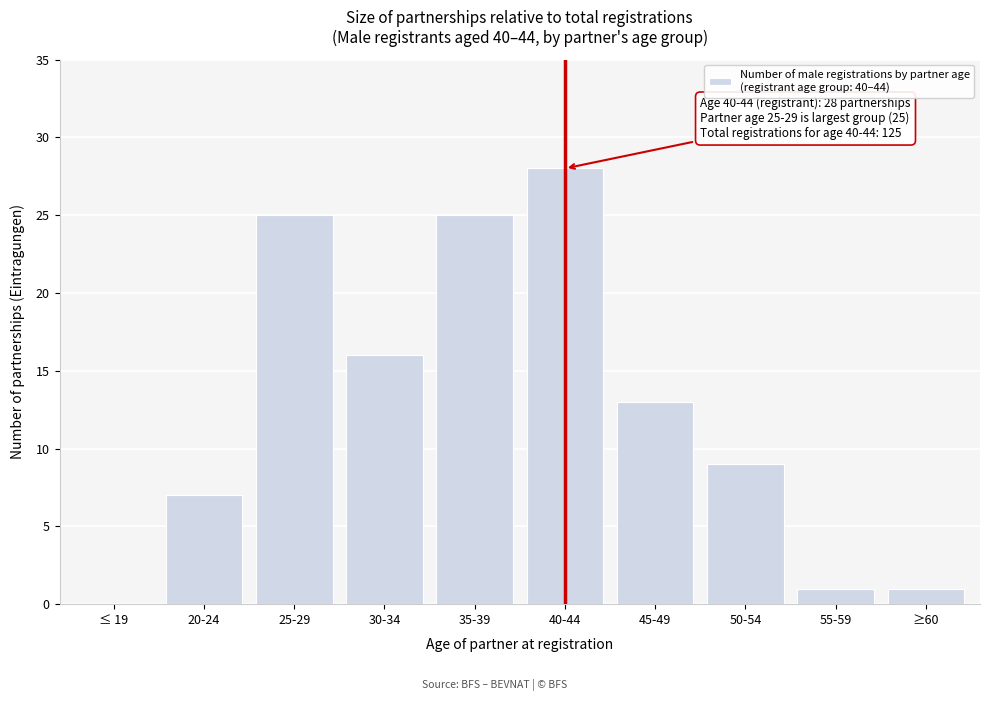

Reading left to right, extract all data points from this chart.

≤ 19=0	20-24=7	25-29=25	30-34=16	35-39=25	40-44=28	45-49=13	50-54=9	55-59=1	≥60=1